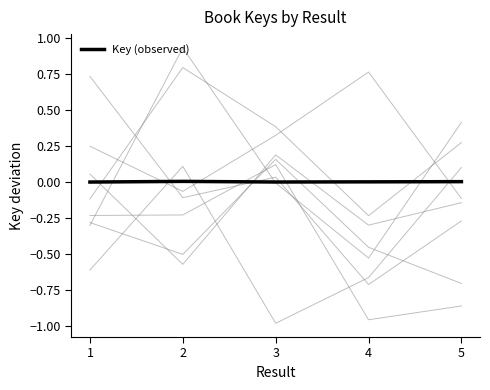

Where is the first local maximum?

2